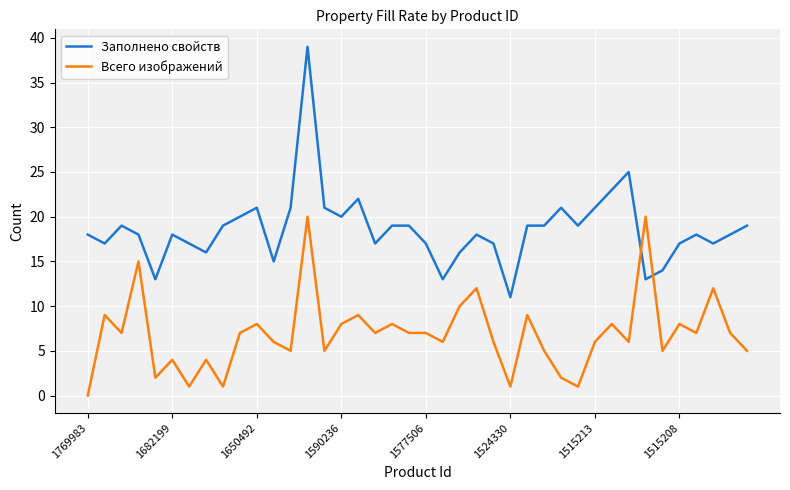

What is the difference between the maximum and minimum values in the Всего изображений series?

20